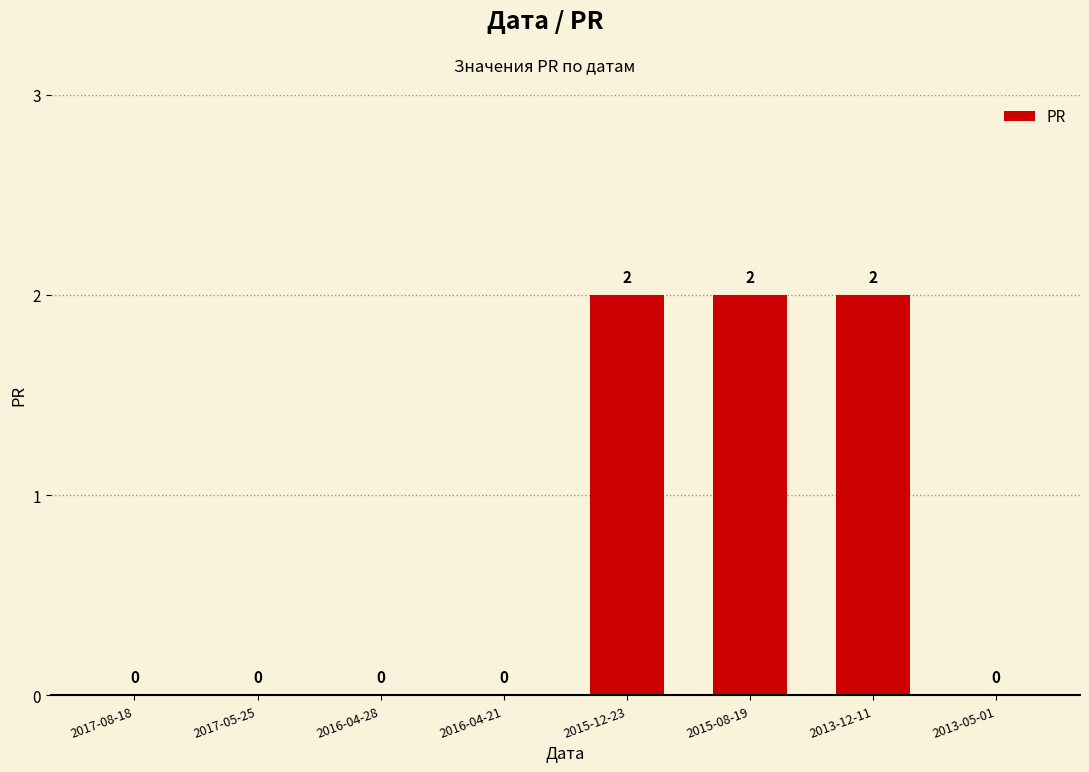

How many values are between 0 and 2?

8